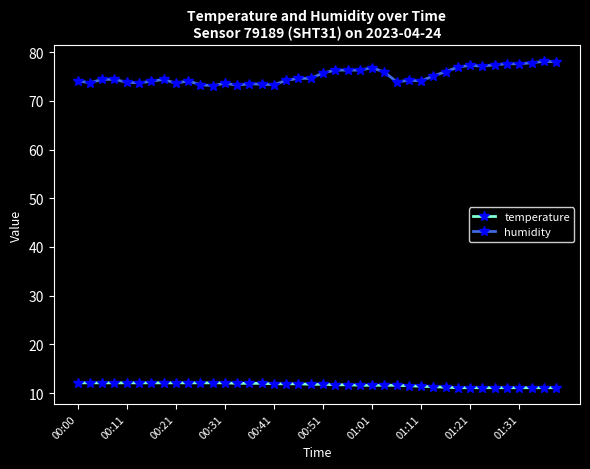

What is the value of the temperature point at the 9th from the left?

12.1